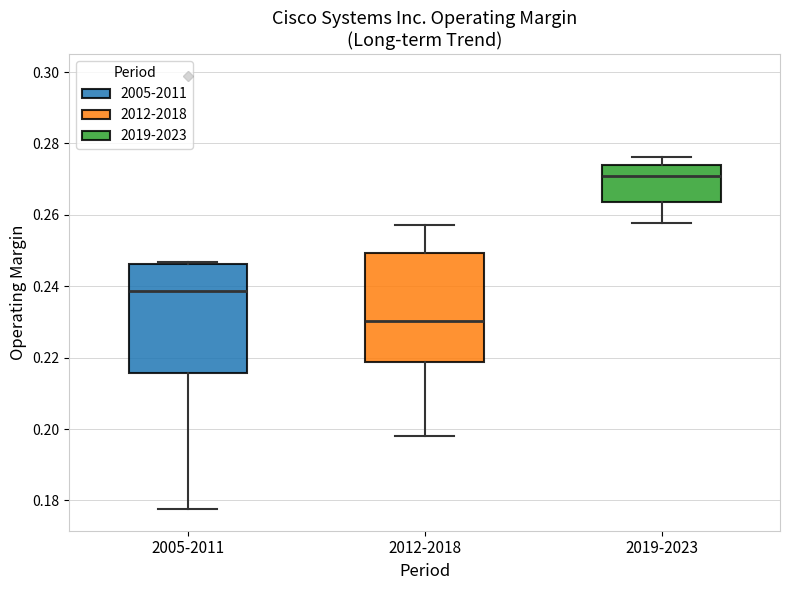

Reading left to right, read every box against the y-axis: the position of its median line, the range the box covers, and the ends of its whiskers. The values are not printed on the chart, so give them approximately, as read against the axis.

2005-2011: median 0.238, box 0.216 to 0.246, whiskers 0.178 to 0.246 (just above the box's upper edge)
2012-2018: median 0.230, box 0.218 to 0.250, whiskers 0.198 to 0.258
2019-2023: median 0.270, box 0.264 to 0.274, whiskers 0.258 to 0.276